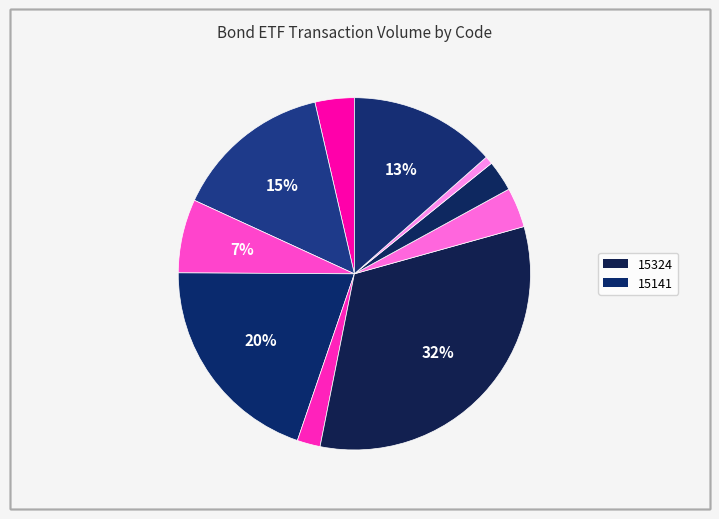

How many slices are in this pie chart?

10